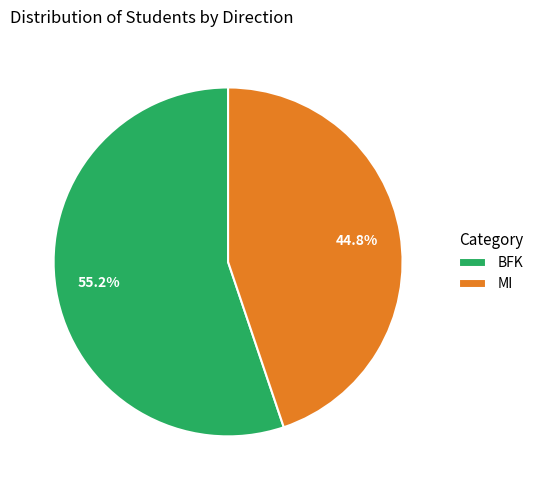

Approximately how many times larger is the value at BFK compared to MI?

1.2